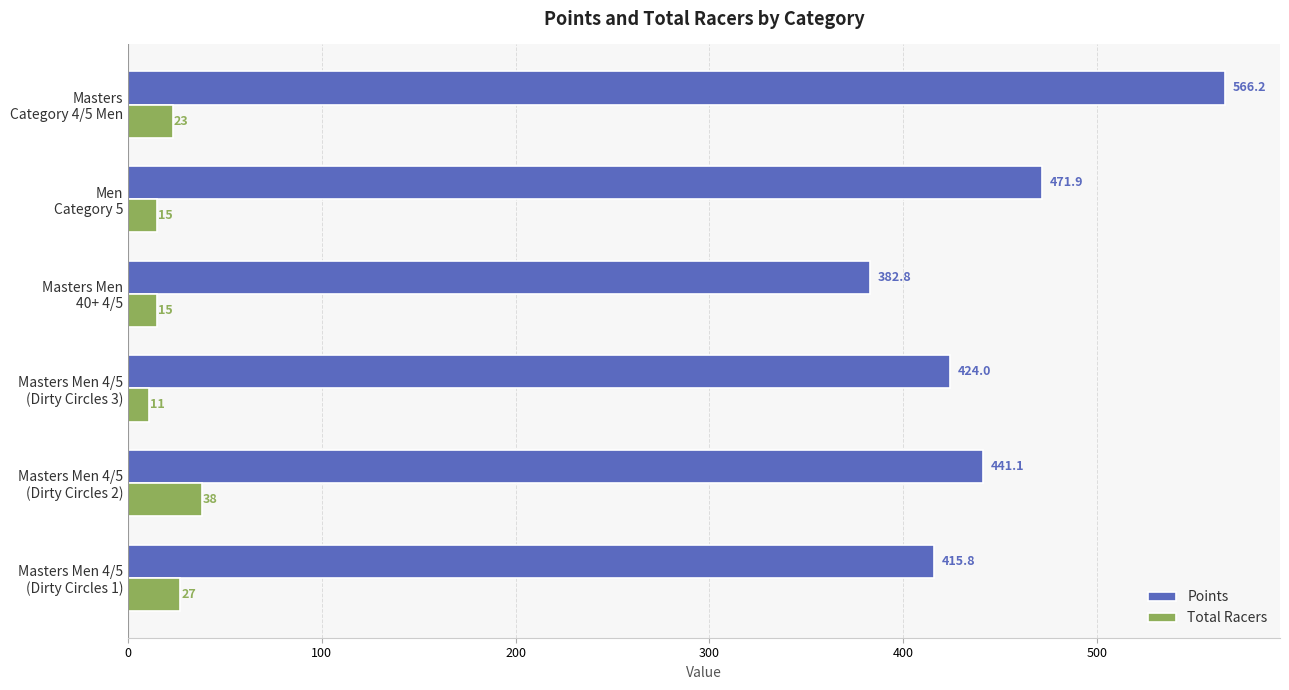

Which series has the widest spread of values?

Points